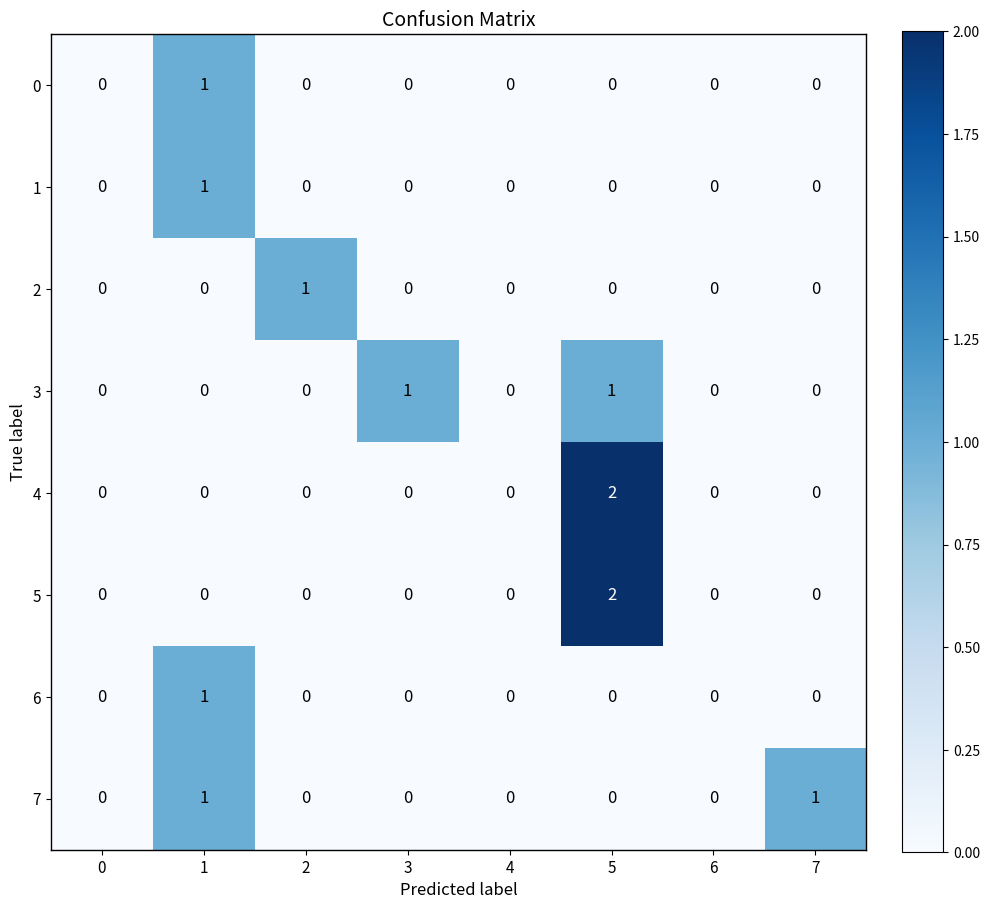

The 6 series shows 1 at 7. True or false?

False